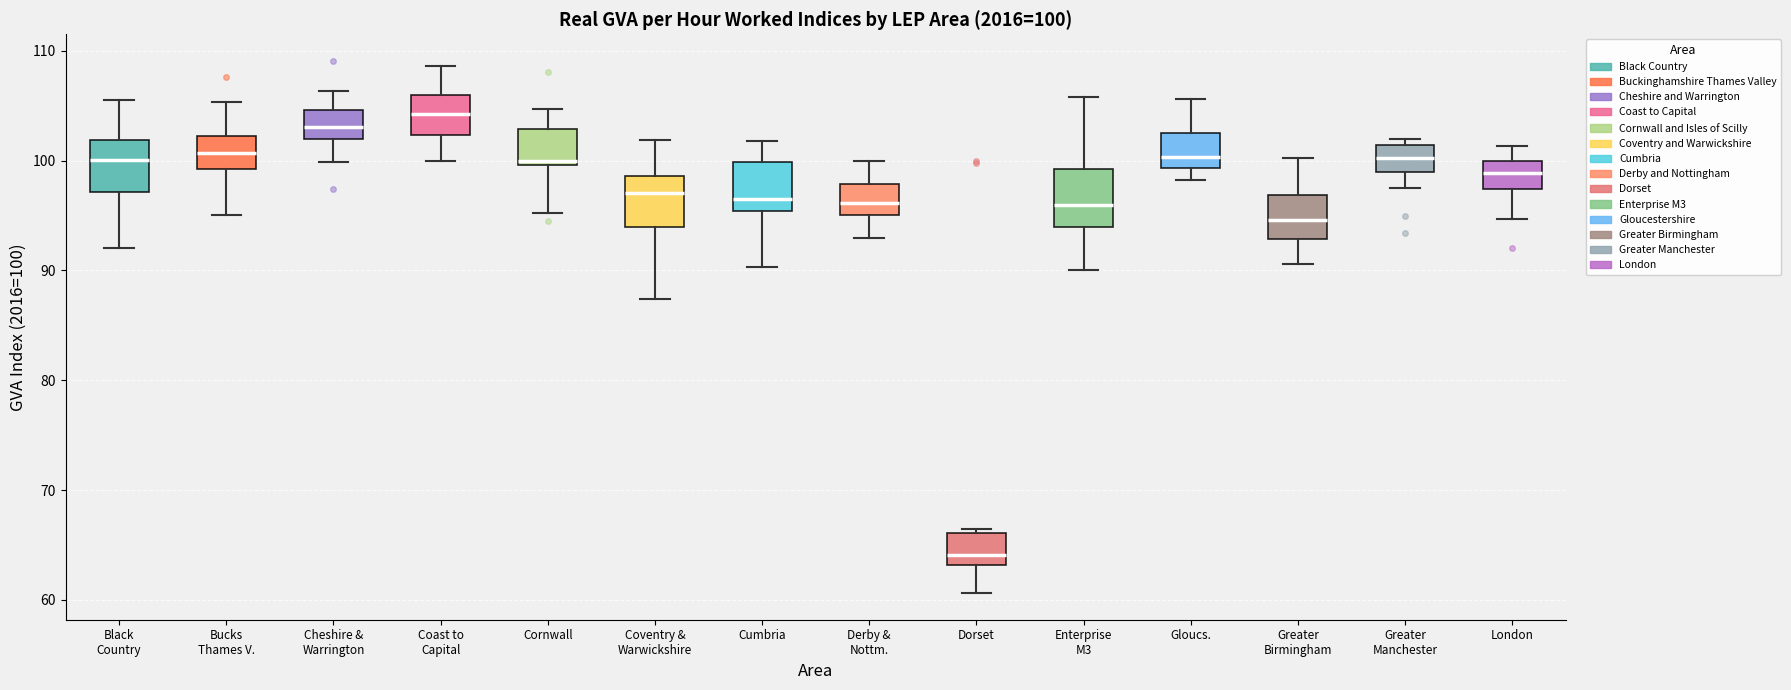

Which box has the highest median line?

Coast to Capital